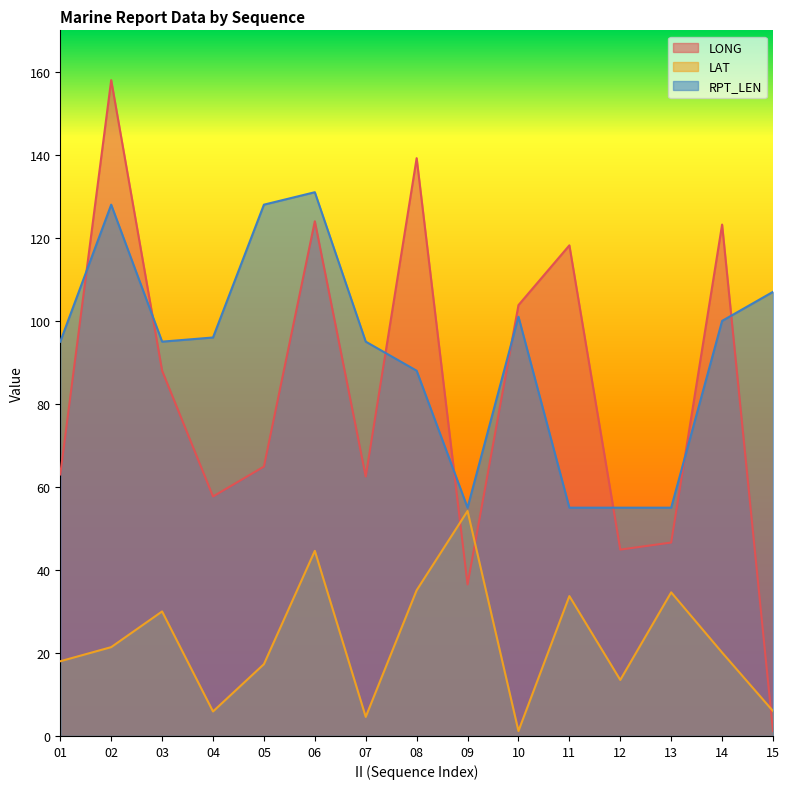

Is it true that LAT equals 43.9 at 03?

False